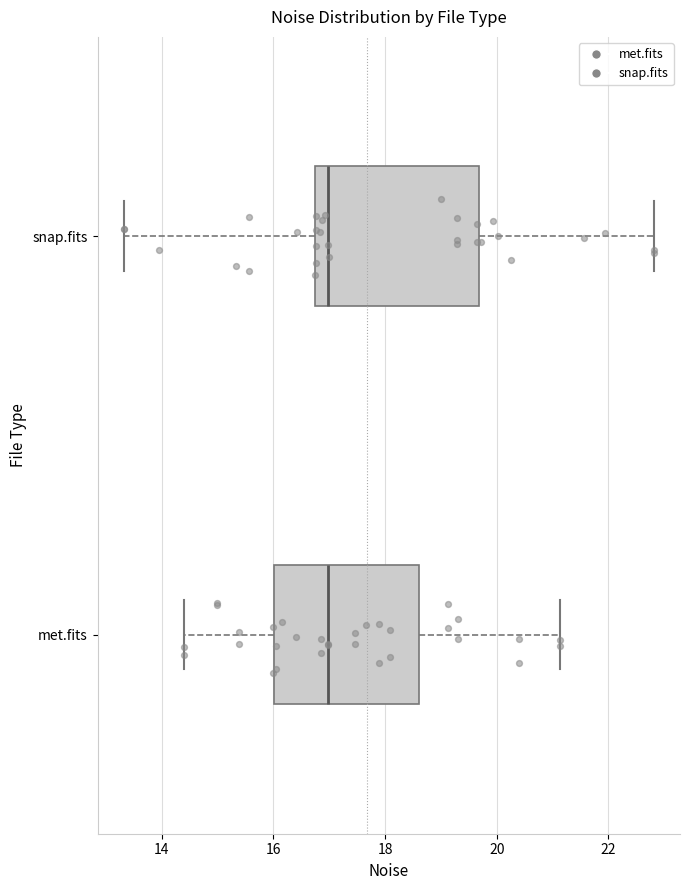

Which box is the widest, from its left edge to its right edge?

snap.fits